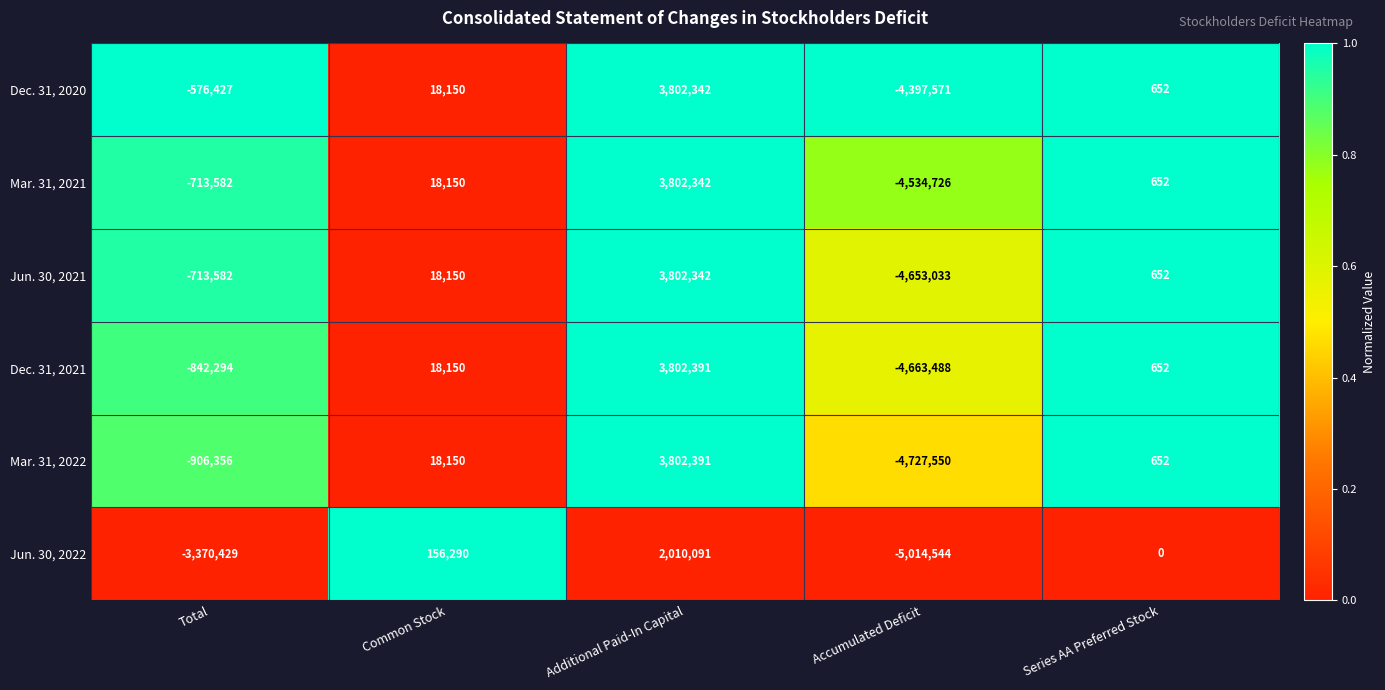

What is the difference between the Mar. 31, 2021 values at Common Stock and Series AA Preferred Stock?

17498